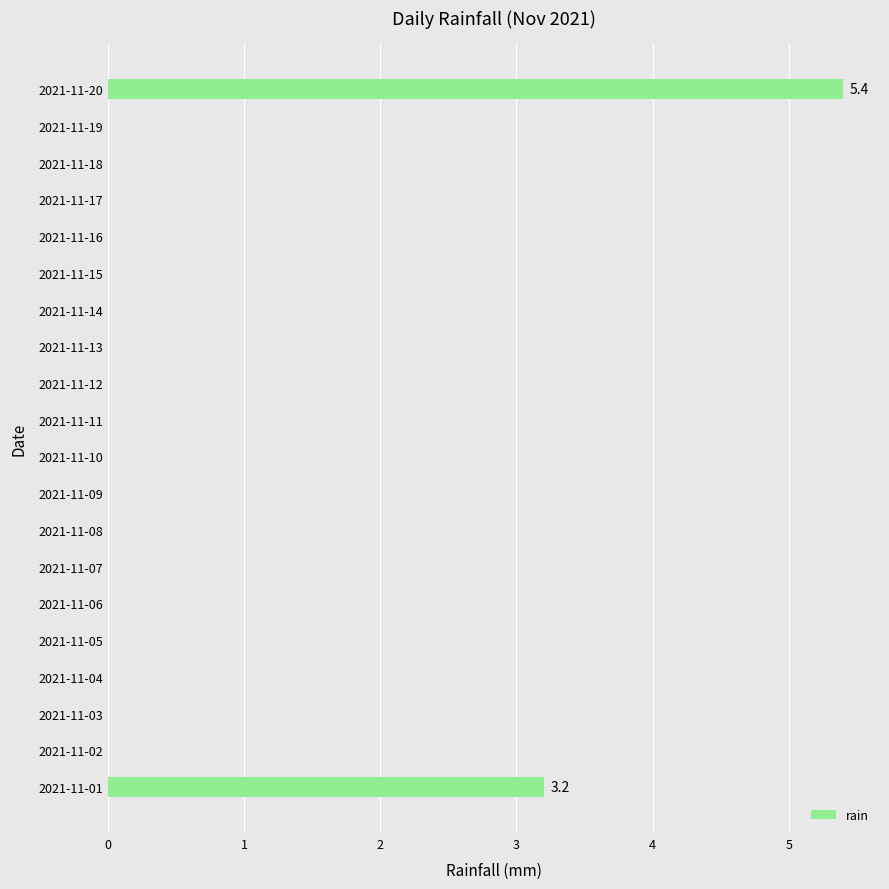

Which label corresponds to the largest value in the chart?

2021-11-20